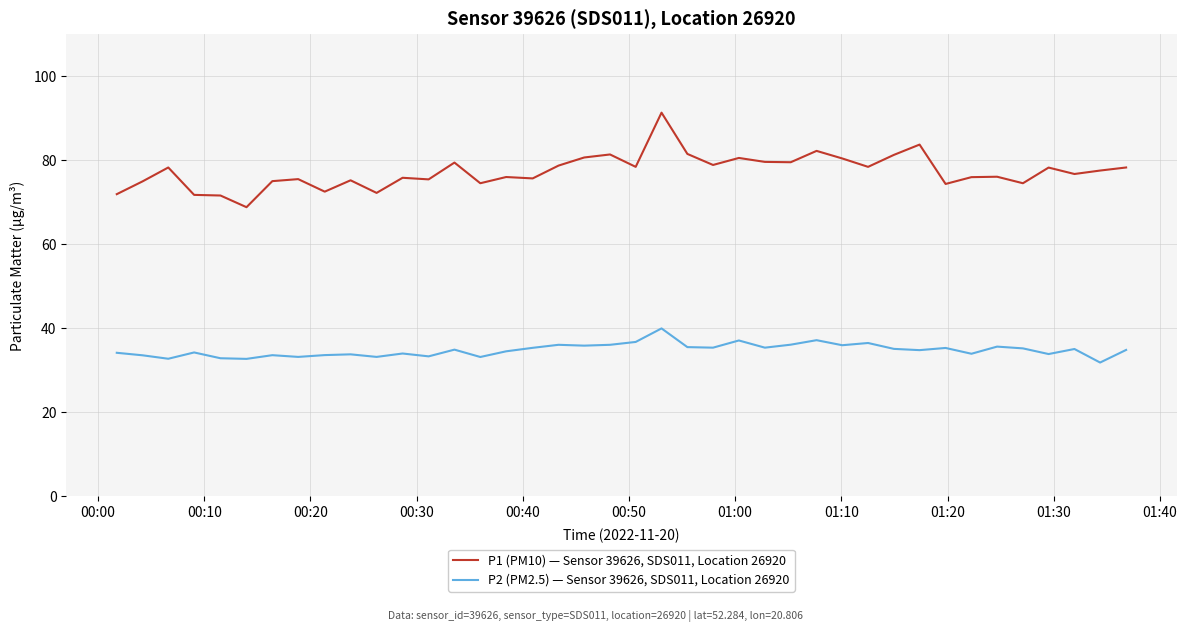

What is the difference between the second highest and minimum values in the P1 (PM10) — Sensor 39626, SDS011, Location 26920 series?

14.9